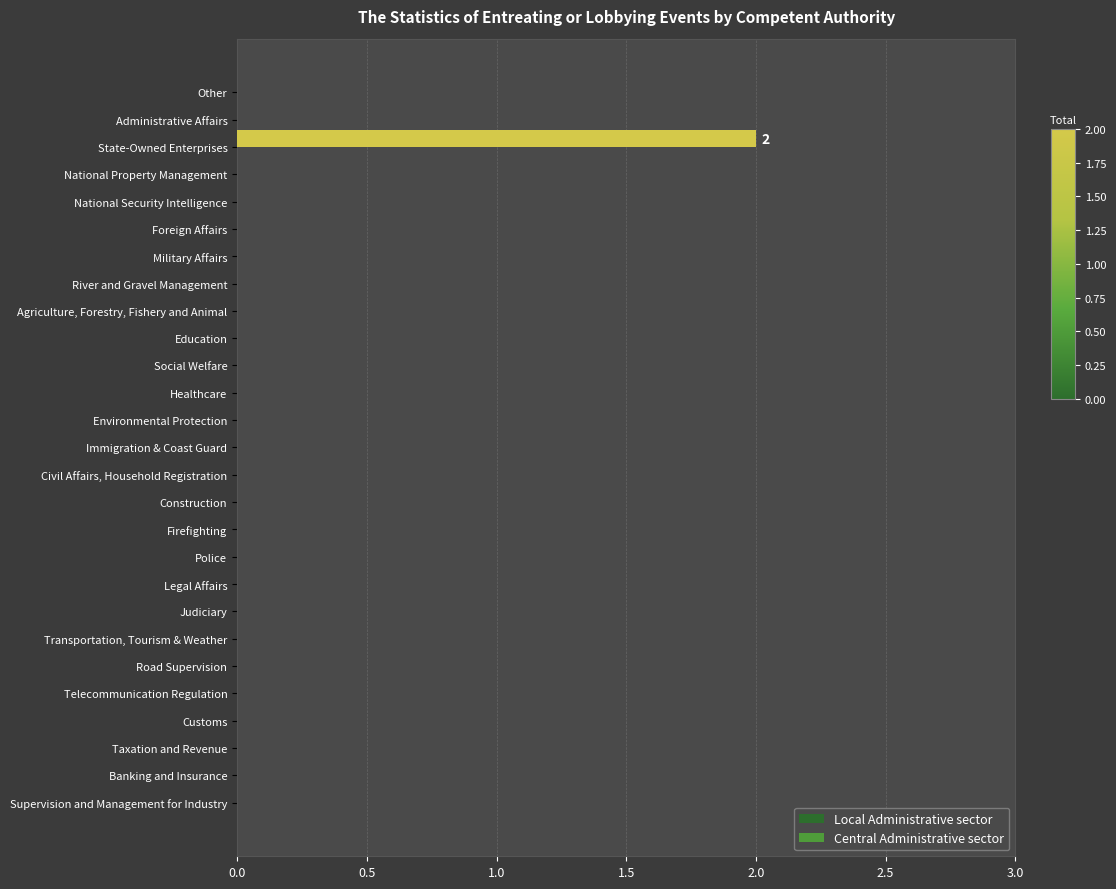

Which label corresponds to the largest value in the chart?

State-Owned Enterprises